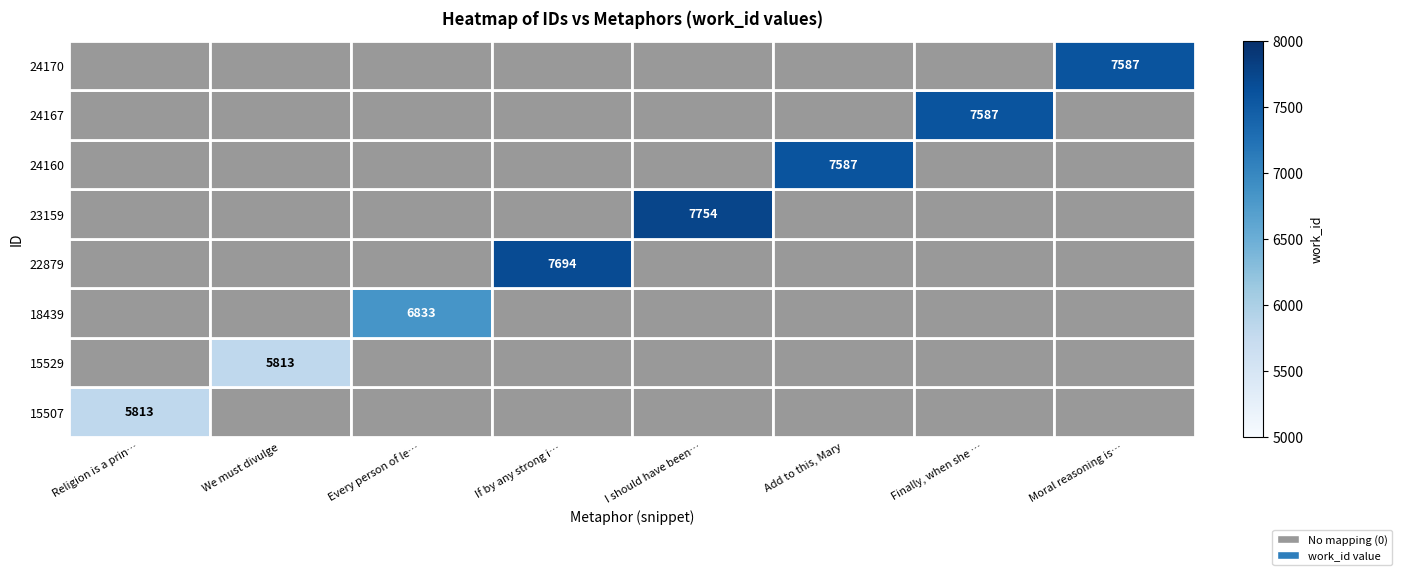

Is the value of 24167 at Moral reasoning is… greater than the value of 18439 at Religion is a prin…?

No